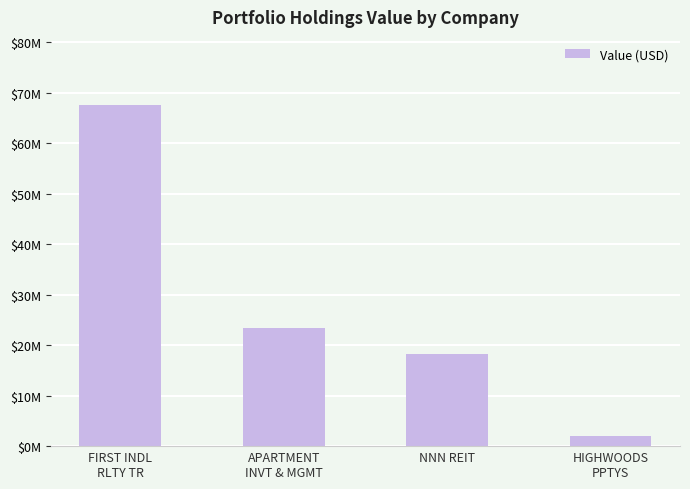

Rank the categories by value from lowest to highest.

HIGHWOODS
PPTYS, NNN REIT, APARTMENT
INVT & MGMT, FIRST INDL
RLTY TR